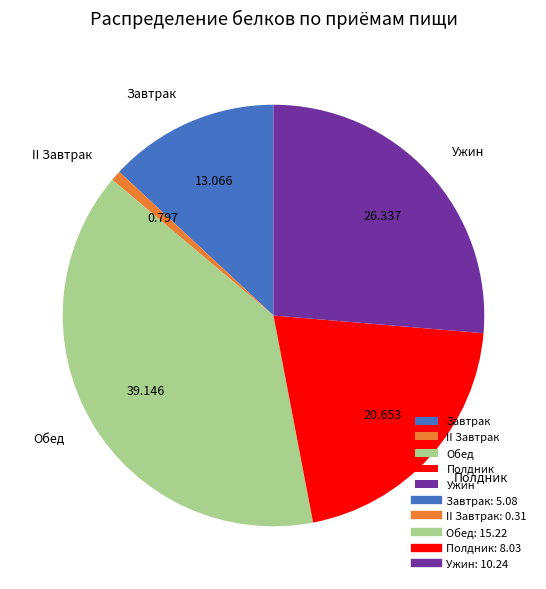

True or false: Обед accounts for 46% of the total.

False